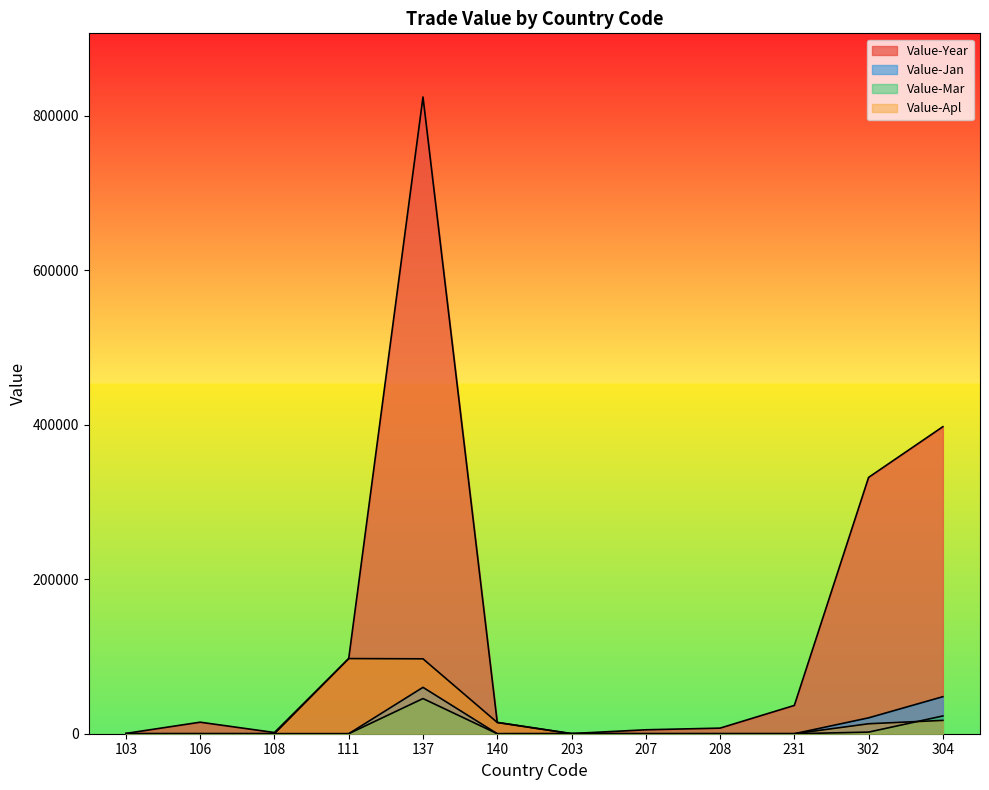

Which category has the lowest value across all series?

103